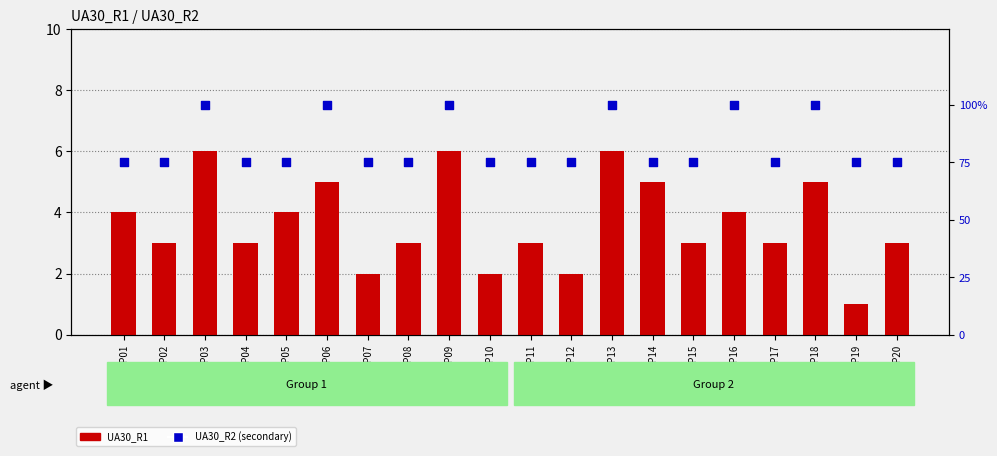

At which category is the sum across all series the highest?

LP03